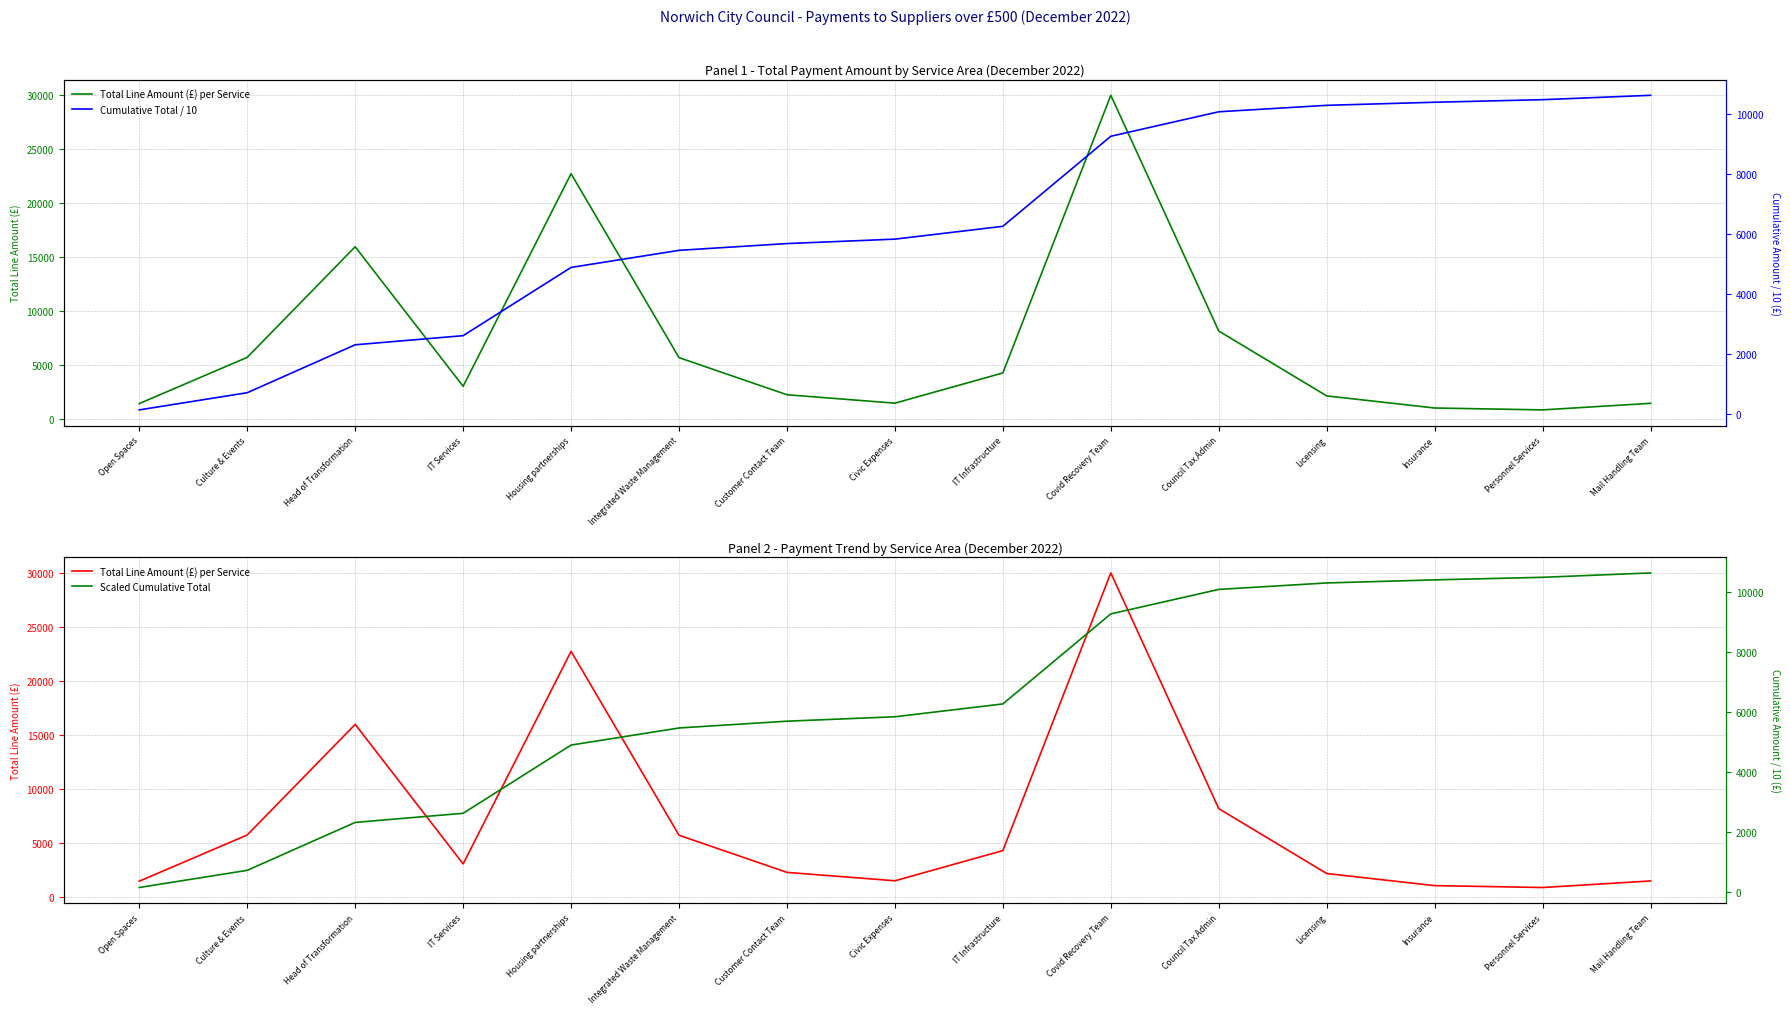

At which category is the sum across all series the highest?

Covid Recovery Team